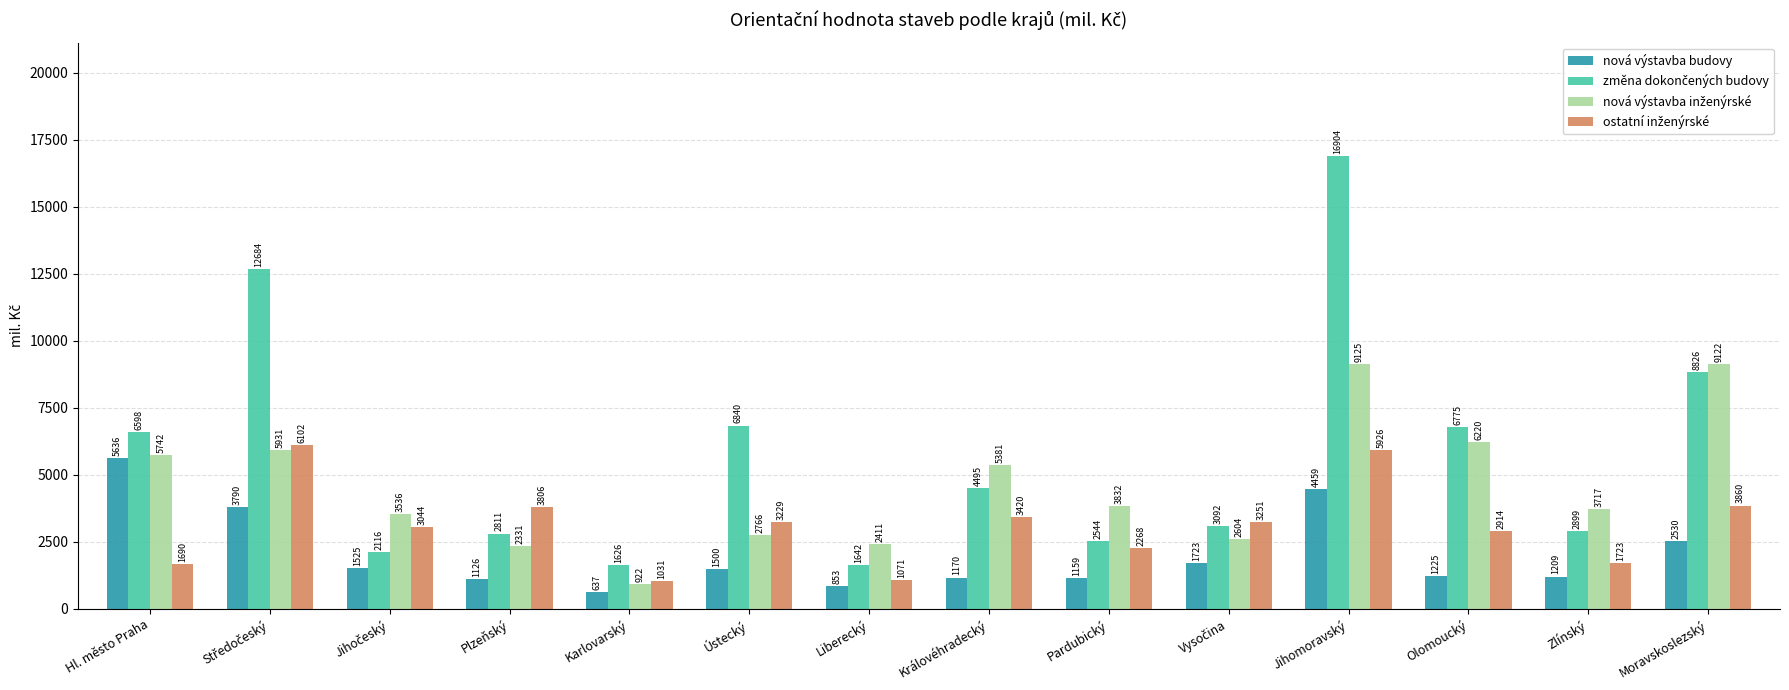

Is it true that nová výstavba budovy equals 1209 at Zlínský?

True